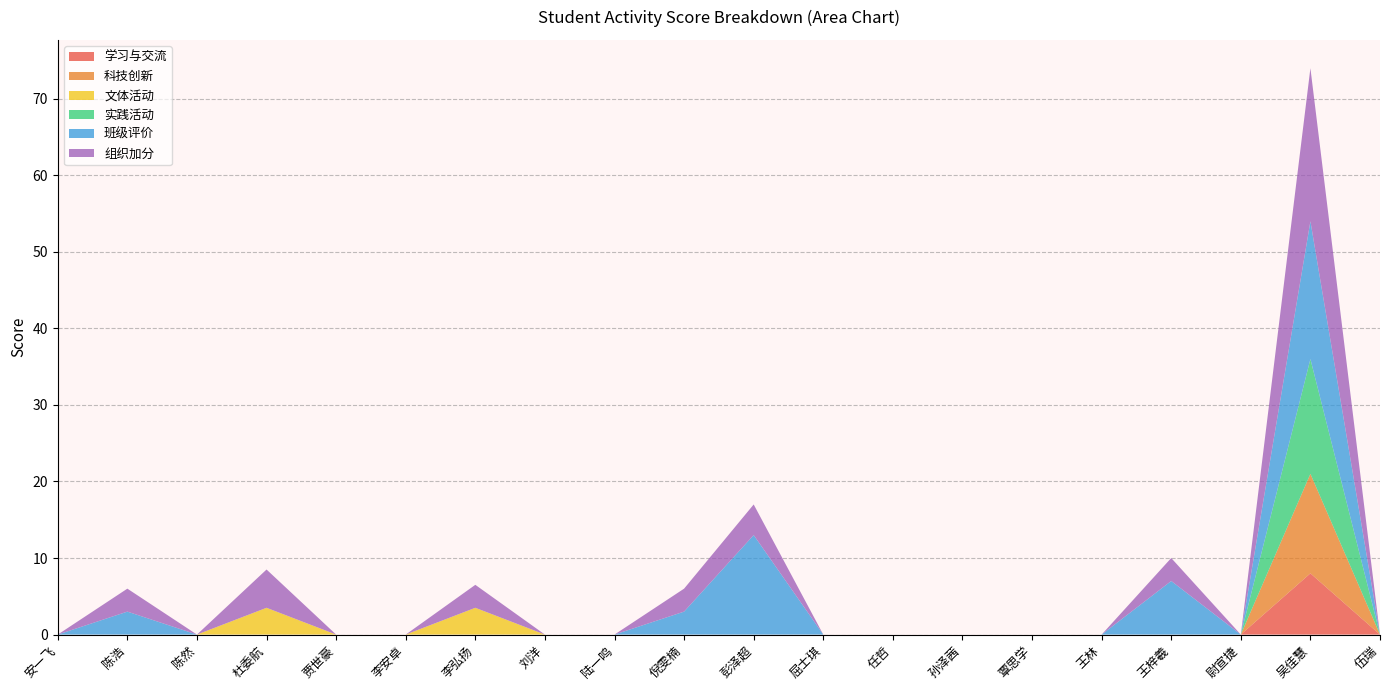

Reading left to right, what are all the values shown in this chart?

学习与交流: 0.0	0.0	0.0	0.0	0.0	0.0	0.0	0.0	0.0	0.0	0.0	0.0	0.0	0.0	0.0	0.0	0.0	0.0	8.0	0.0
科技创新: 0.0	0.0	0.0	0.0	0.0	0.0	0.0	0.0	0.0	0.0	0.0	0.0	0.0	0.0	0.0	0.0	0.0	0.0	13.0	0.0
文体活动: 0.0	0.0	0.0	3.5	0.0	0.0	3.5	0.0	0.0	0.0	0.0	0.0	0.0	0.0	0.0	0.0	0.0	0.0	0.0	0.0
实践活动: 0.0	0.0	0.0	0.0	0.0	0.0	0.0	0.0	0.0	0.0	0.0	0.0	0.0	0.0	0.0	0.0	0.0	0.0	15.0	0.0
班级评价: 0.0	3.0	0.0	0.0	0.0	0.0	0.0	0.0	0.0	3.0	13.0	0.0	0.0	0.0	0.0	0.0	7.0	0.0	18.0	0.0
组织加分: 0.0	3.0	0.0	5.0	0.0	0.0	3.0	0.0	0.0	3.0	4.0	0.0	0.0	0.0	0.0	0.0	3.0	0.0	20.0	0.0